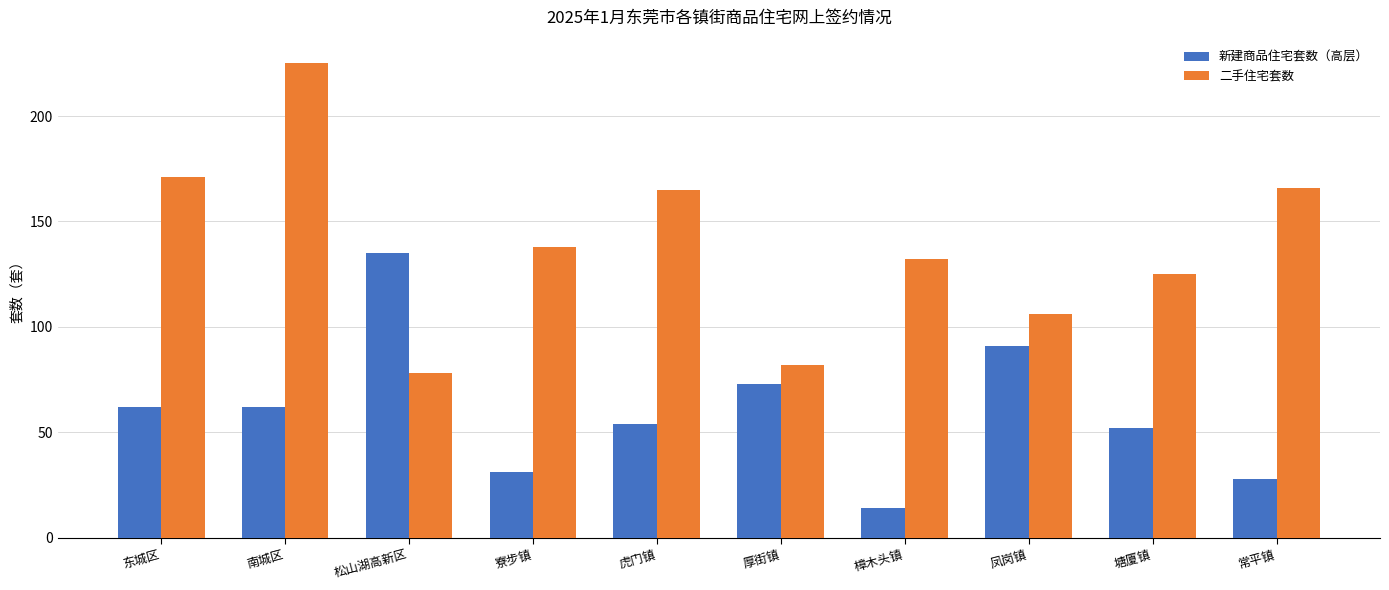

What is the total value across all series at 常平镇?

194